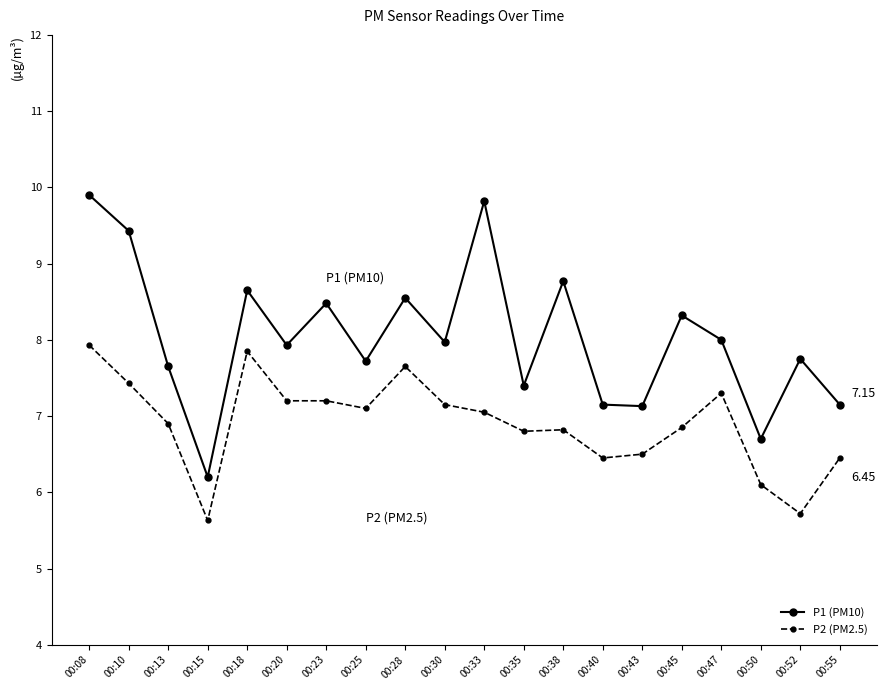

What is the highest value of the P2 (PM2.5) series?

7.9